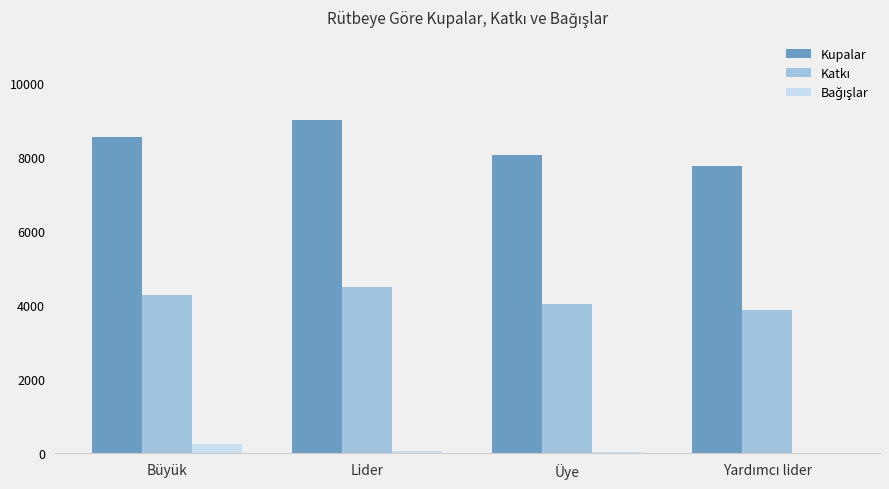

Which category has the highest value in the Kupalar series?

Lider